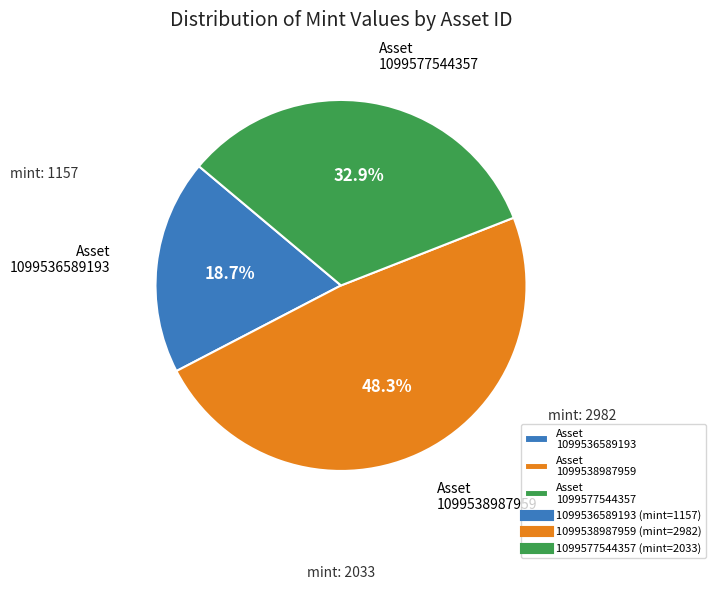

Approximately how many times larger is the value at Asset 1099538987959 compared to Asset 1099577544357?

1.5